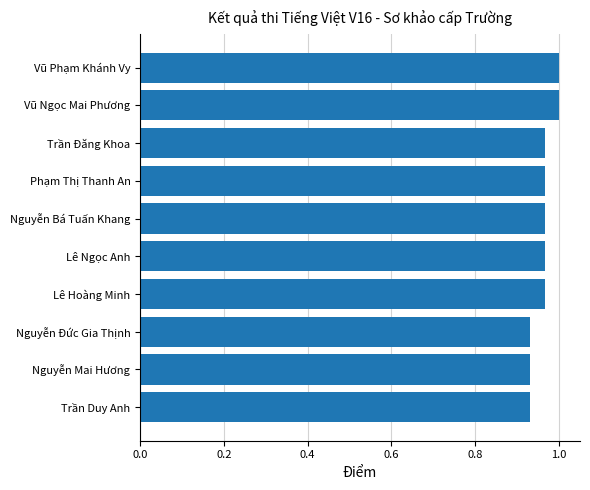

The value at Lê Ngọc Anh is 1.0. True or false?

True